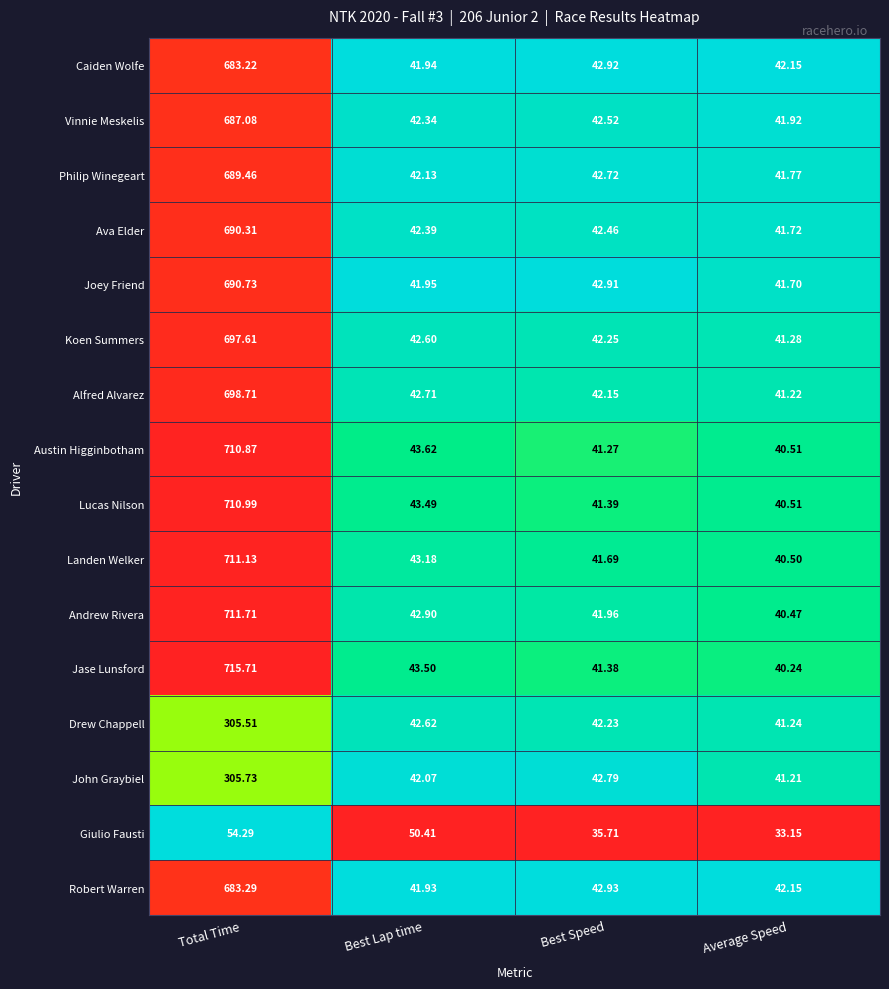

Is the value of Andrew Rivera at Best Lap time greater than the value of Giulio Fausti at Average Speed?

Yes